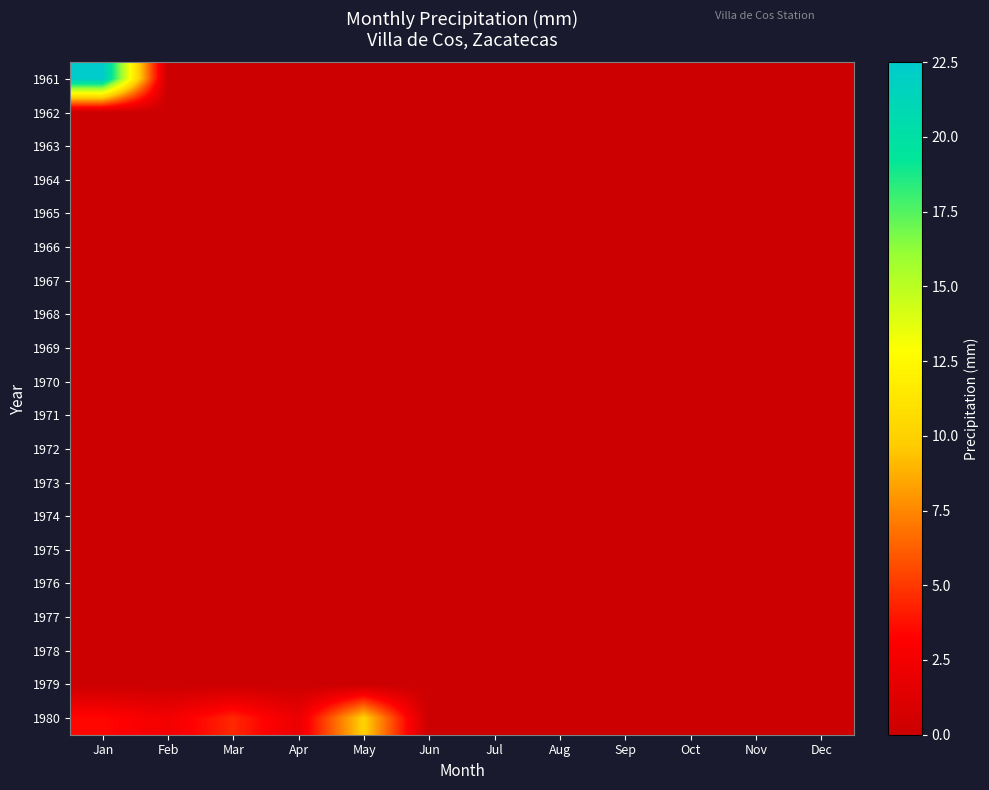

At which category does the chart reach its minimum across all series?

Feb